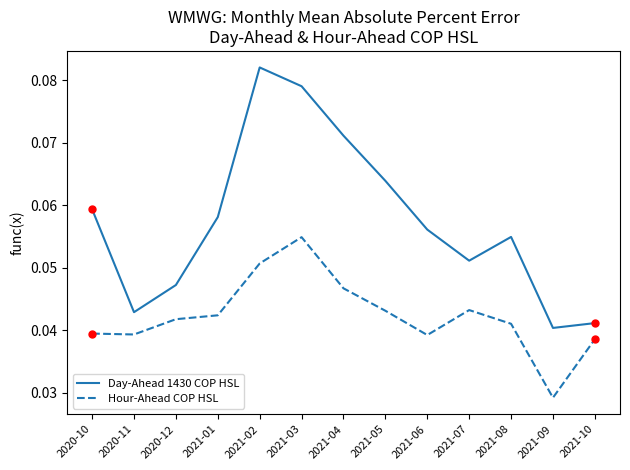

What position from the right is 2021-01?

10